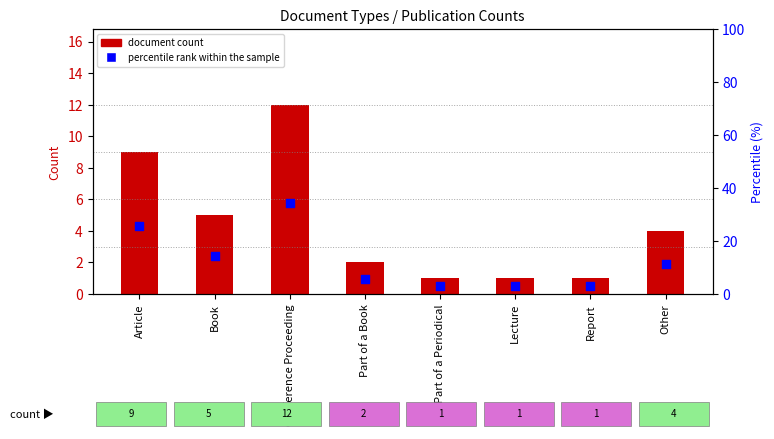

What is the total value across all series at Article?

34.7